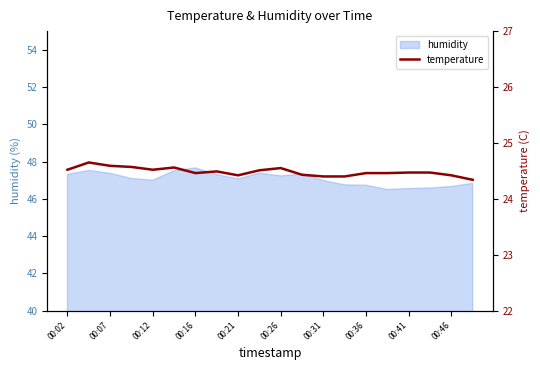

True or false: humidity has a value of 16.5 at 00:31.

False